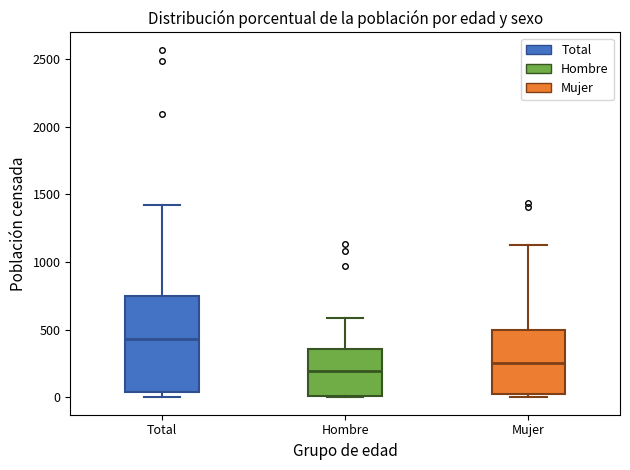

Where is the lower edge of the box for Total on the y-axis? The values are not printed on the chart, so give them approximately, as read against the axis.

50